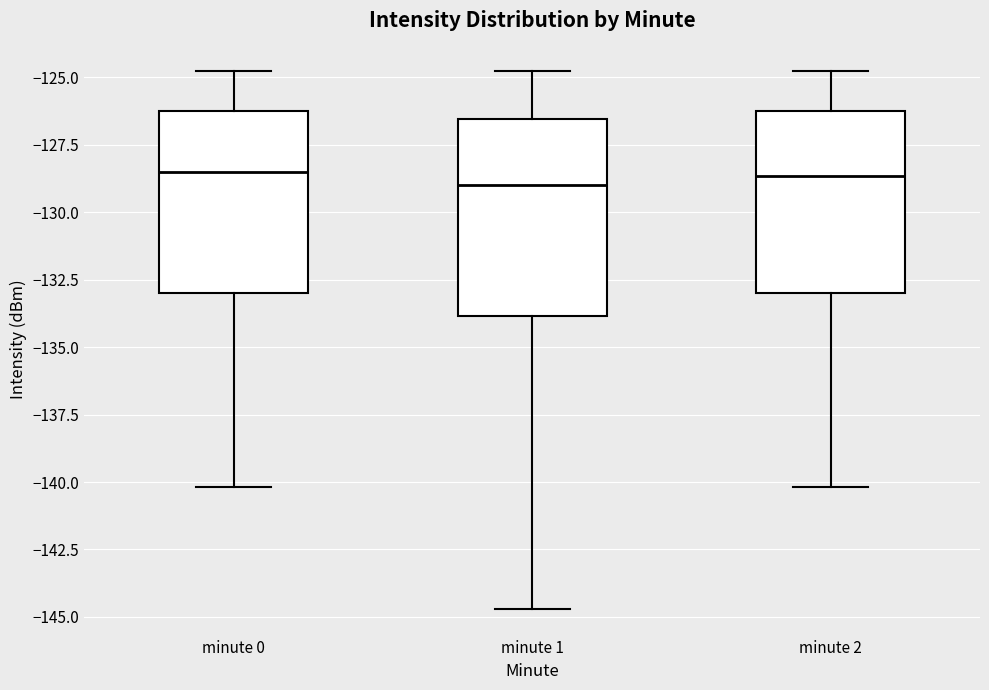

Reading left to right, transcribe this box plot: for each box, give where its median line is, the range the box spans, and where its two whiskers end, as read against the y-axis. The values are not printed on the chart, so give them approximately, as read against the axis.

minute 0: median -128.5, box -133.0 to -126.0, whiskers -140.0 to -125.0
minute 1: median -129.0, box -134.0 to -126.5, whiskers -144.5 to -125.0
minute 2: median -128.5, box -133.0 to -126.0, whiskers -140.0 to -125.0